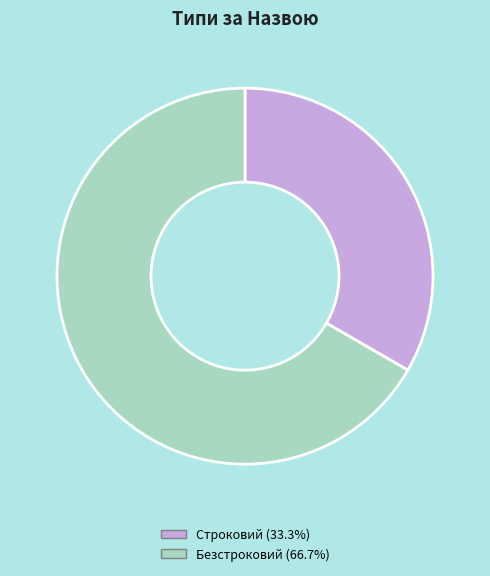

Is Строковий the majority of the pie?

No